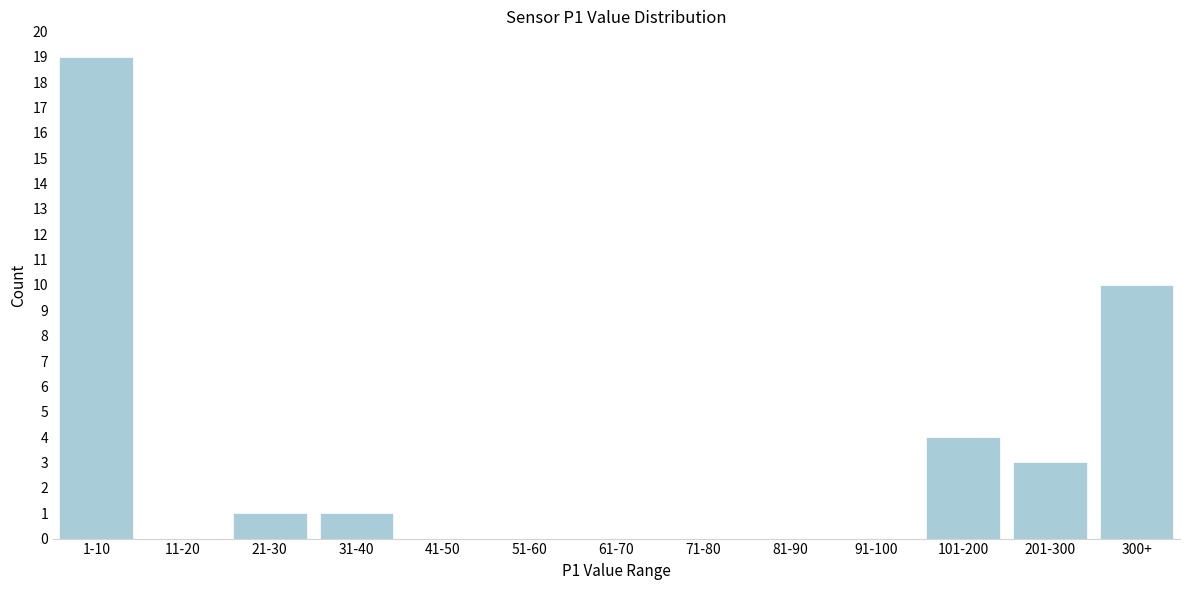

Reading left to right, transcribe all the data shown in this chart.

1-10=19	11-20=0	21-30=1	31-40=1	41-50=0	51-60=0	61-70=0	71-80=0	81-90=0	91-100=0	101-200=4	201-300=3	300+=10